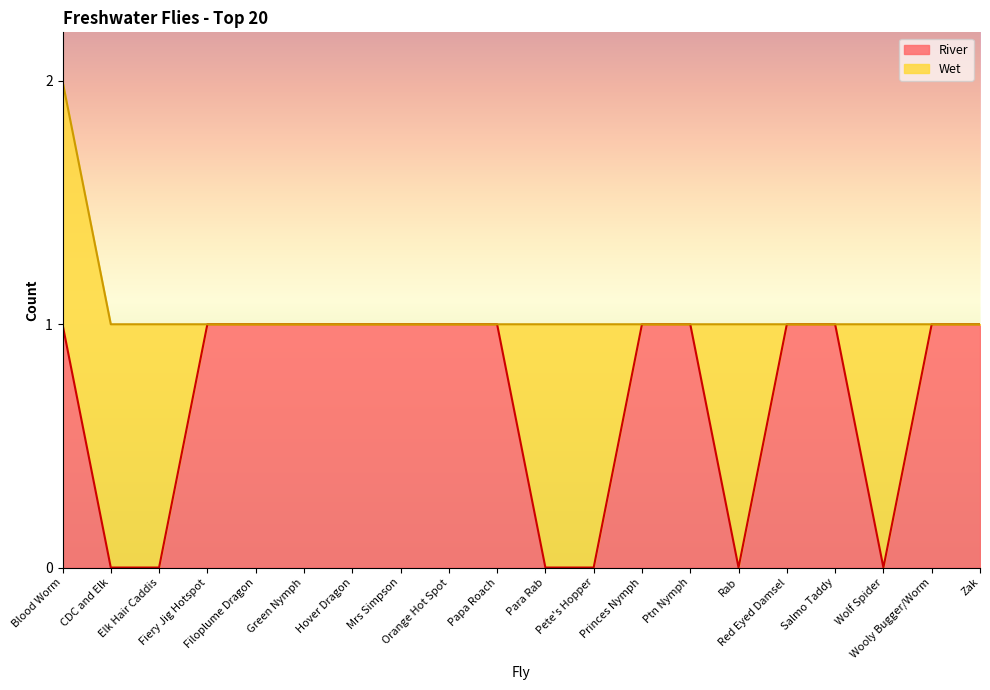

How many points are lower than both their immediate neighbors (excluding endpoints)?

2